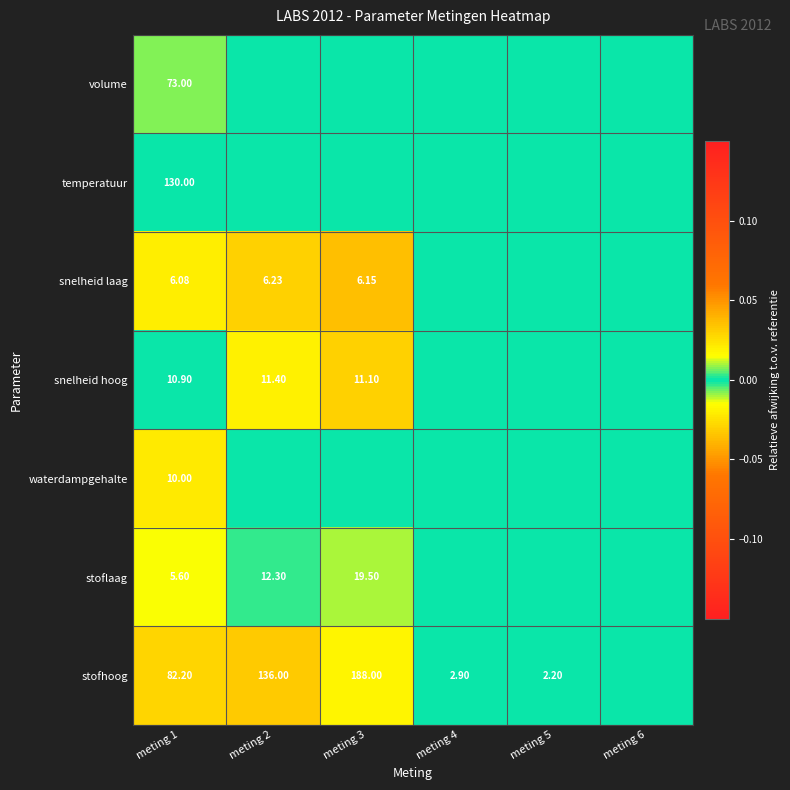

At which category does the chart reach its minimum across all series?

meting 1